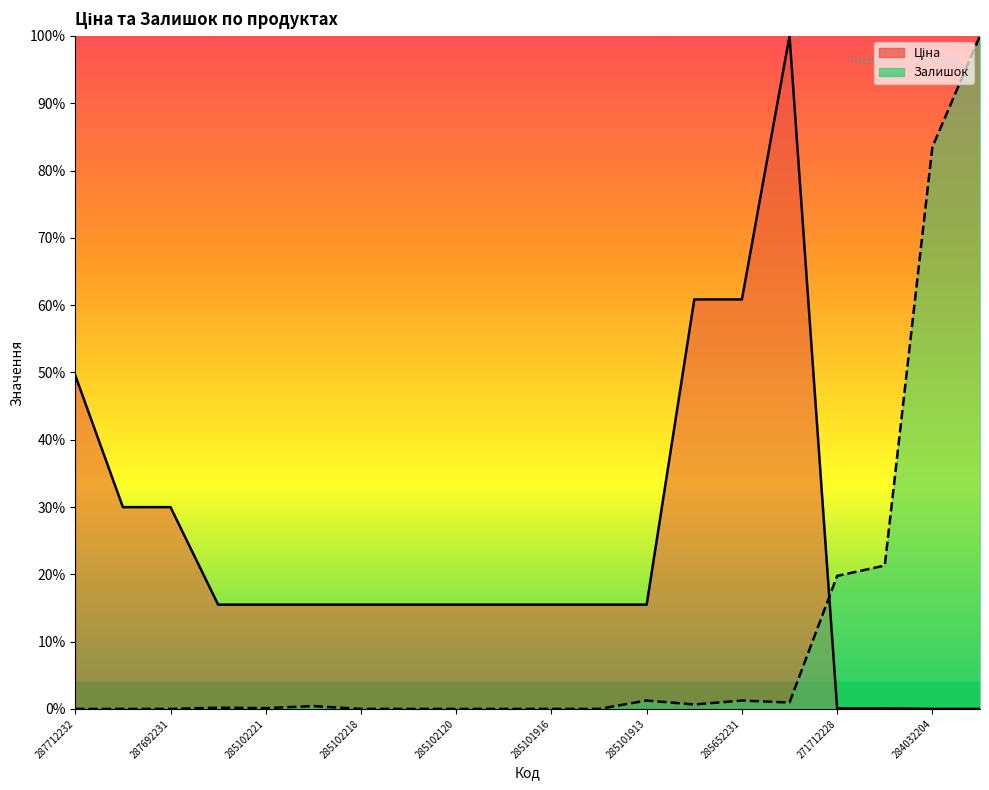

Reading right to left, what are all the values shown in this chart?

Ціна: 0.0	0.0	0.0	0.0	1.0	0.6	0.6	0.2	0.2	0.2	0.2	0.2	0.2	0.2	0.2	0.2	0.2	0.3	0.3	0.5
Залишок: 1.0	0.8	0.2	0.2	0.0	0.0	0.0	0.0	0.0	0.0	0.0	0.0	0.0	0.0	0.0	0.0	0.0	0.0	0.0	0.0